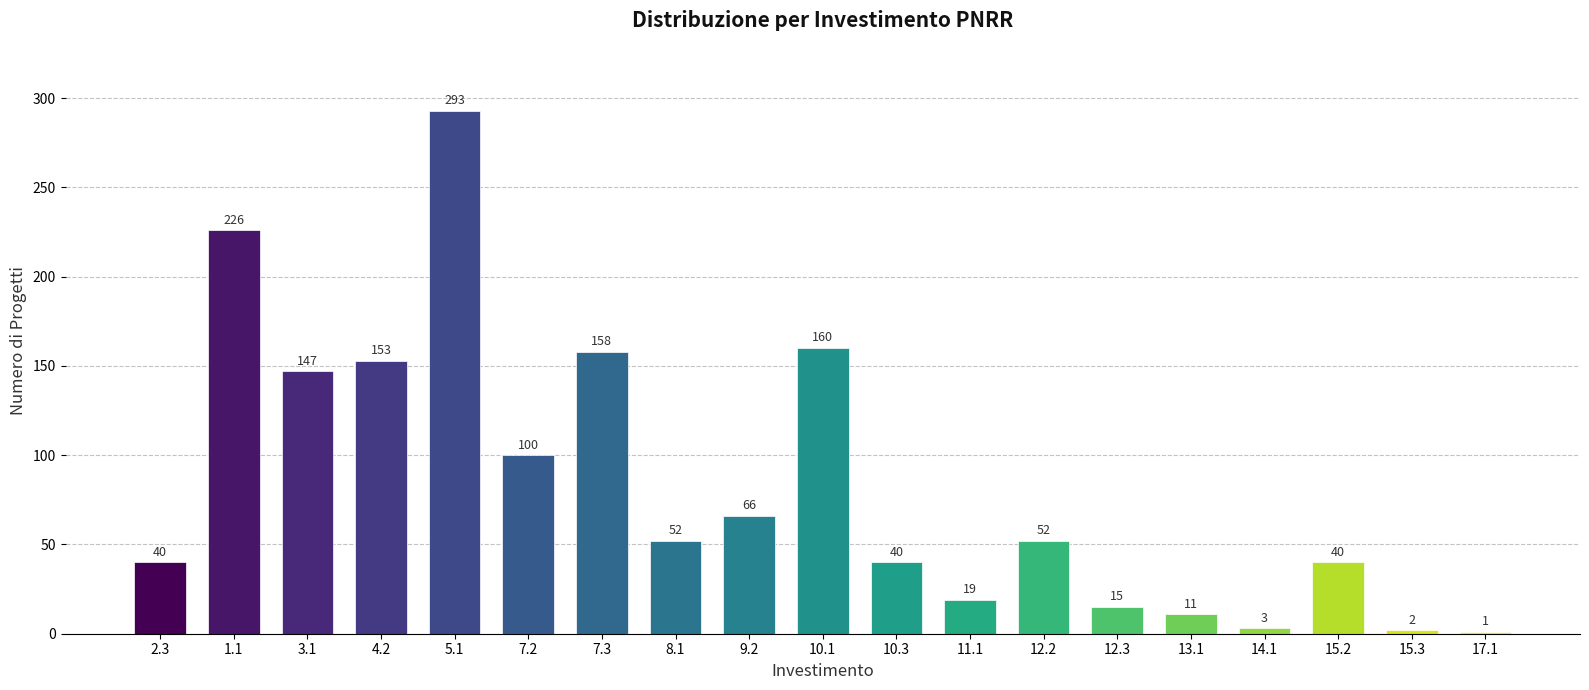

Reading right to left, what are all the values shown in this chart?

17.1=1	15.3=2	15.2=40	14.1=3	13.1=11	12.3=15	12.2=52	11.1=19	10.3=40	10.1=160	9.2=66	8.1=52	7.3=158	7.2=100	5.1=293	4.2=153	3.1=147	1.1=226	2.3=40